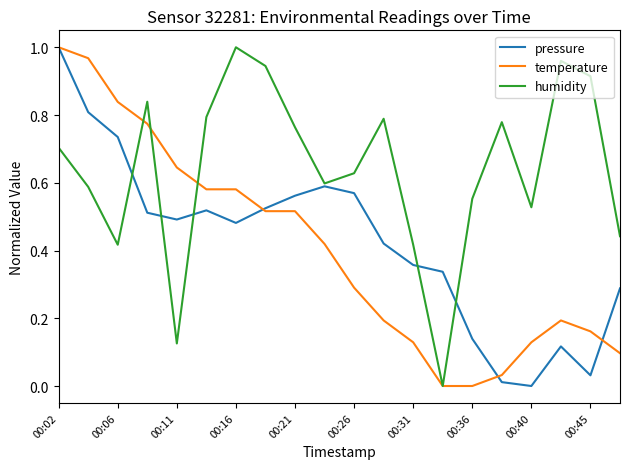

Which series has the widest spread of values?

pressure